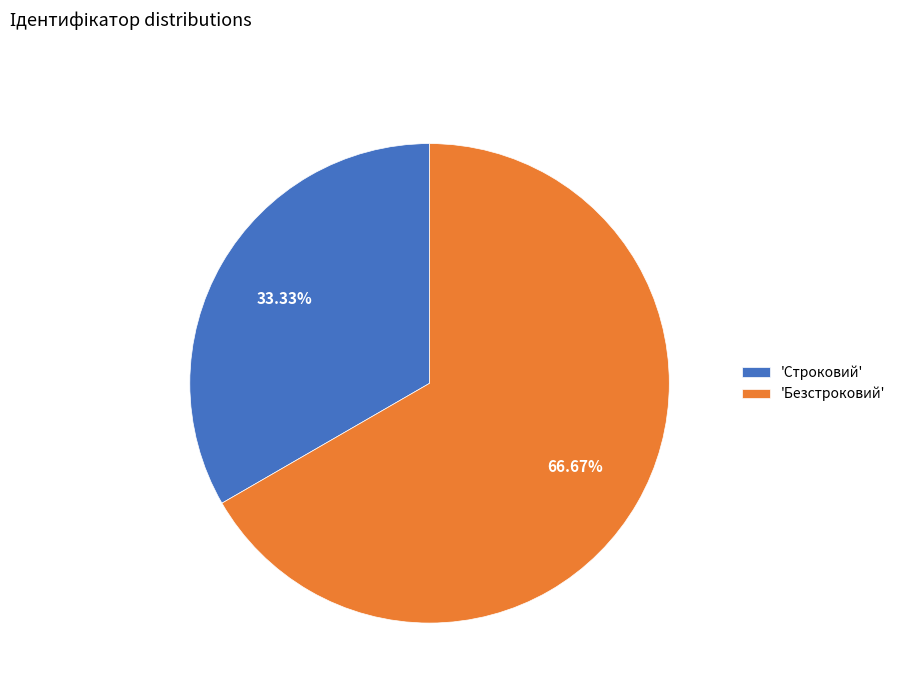

To the nearest percent, what is the average slice percentage?

50%